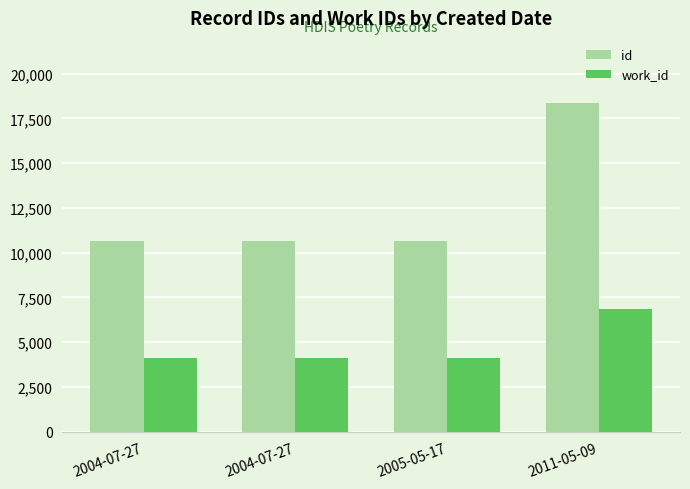

Is it true that work_id equals 4141 at 2004-07-27?

True